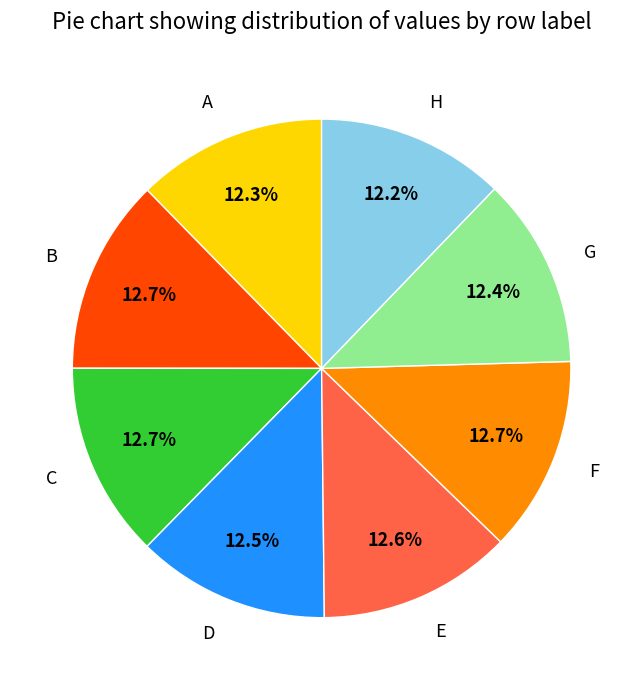

Do G and A together represent more than half of the pie?

No